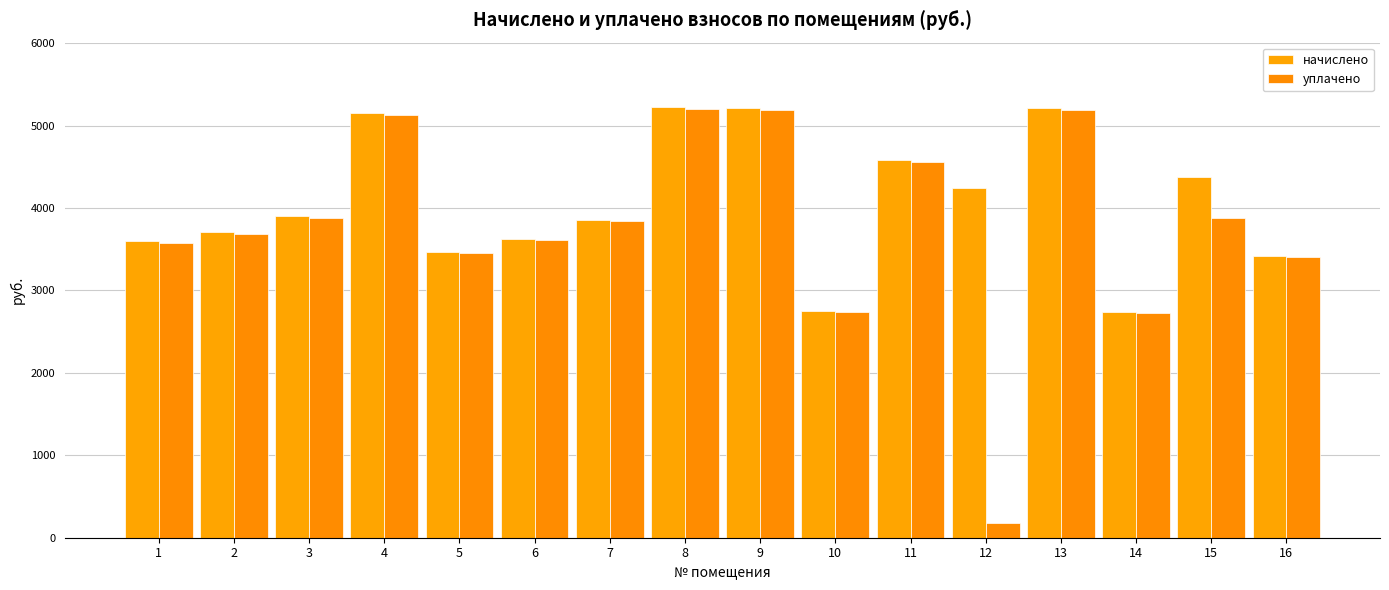

Which series has the widest spread of values?

уплачено